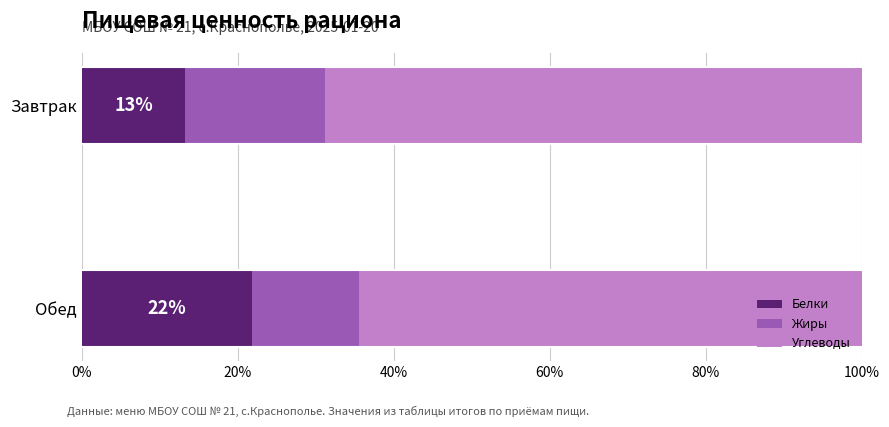

At which label does Белки reach its peak?

Обед